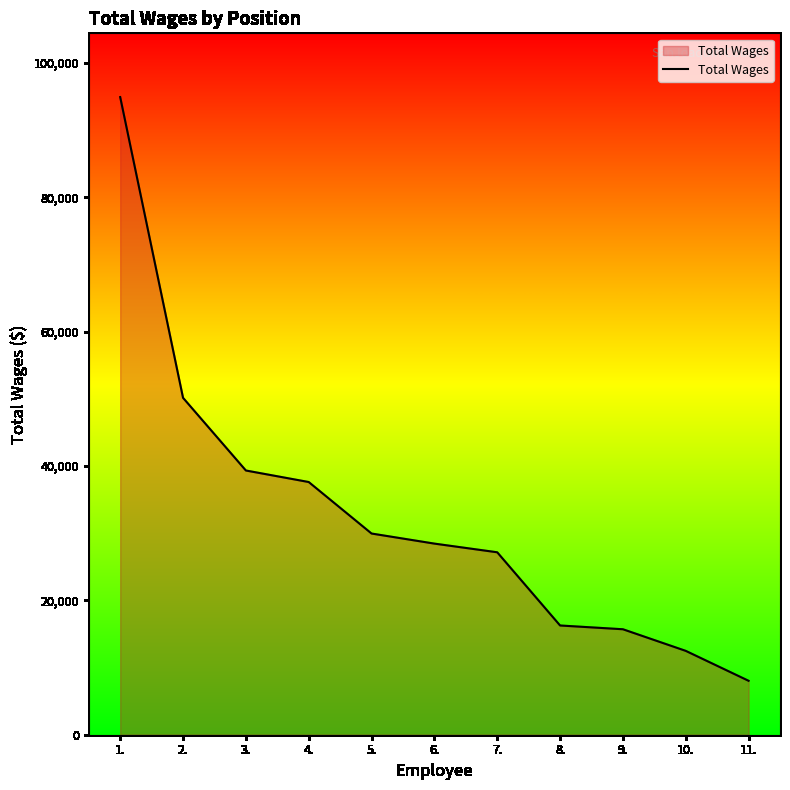

What is the difference between the maximum and minimum values?

86863